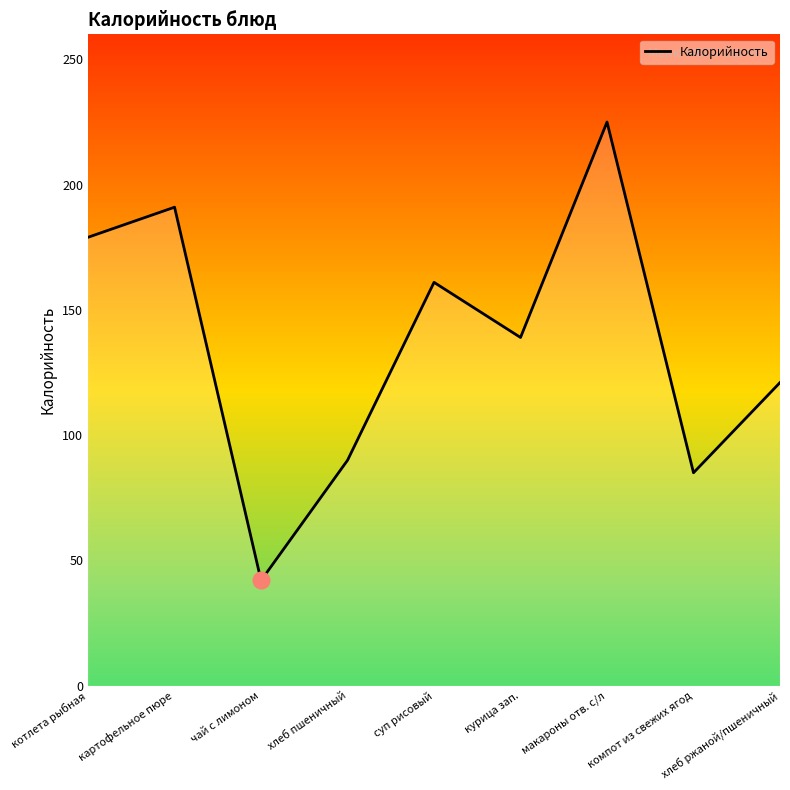

What is the sum of the values at хлеб пшеничный and компот из свежих ягод?

175